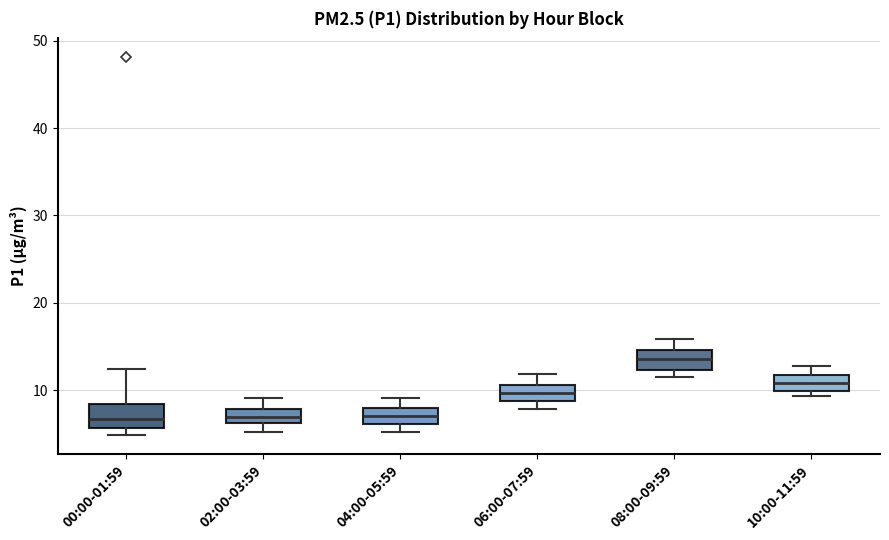

Reading left to right, read every box against the y-axis: the position of its median line, the range the box covers, and the ends of its whiskers. The values are not printed on the chart, so give them approximately, as read against the axis.

00:00-01:59: median 7, box 6 to 8, whiskers 5 to 12
02:00-03:59: median 7, box 6 to 8, whiskers 5 to 9
04:00-05:59: median 7, box 6 to 8, whiskers 5 to 9
06:00-07:59: median 10, box 9 to 11, whiskers 8 to 12
08:00-09:59: median 14, box 12 to 15, whiskers 11 to 16
10:00-11:59: median 11, box 10 to 12, whiskers 9 to 13